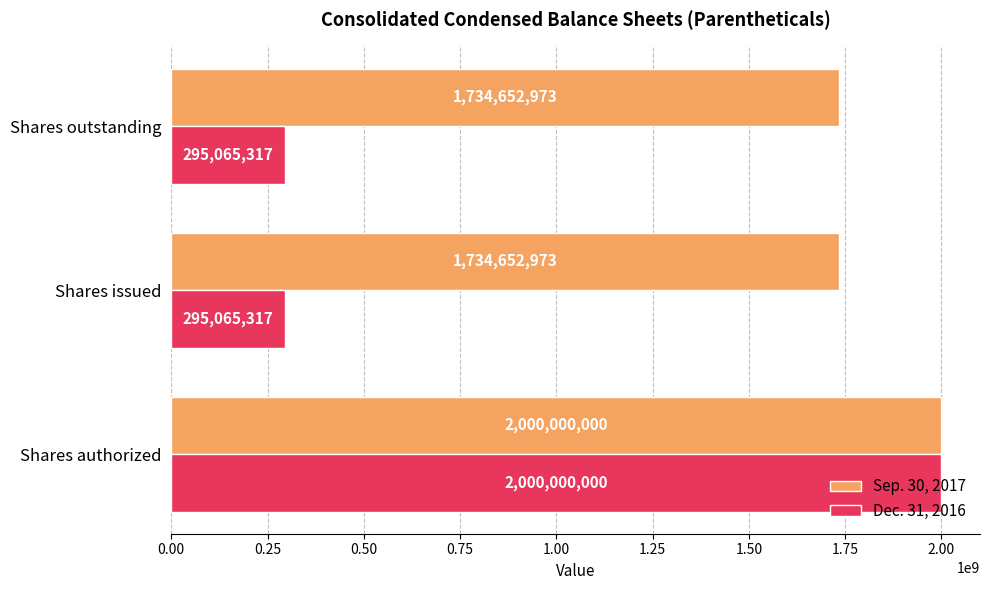

At how many categories does at least one series exceed 1793950156?

1